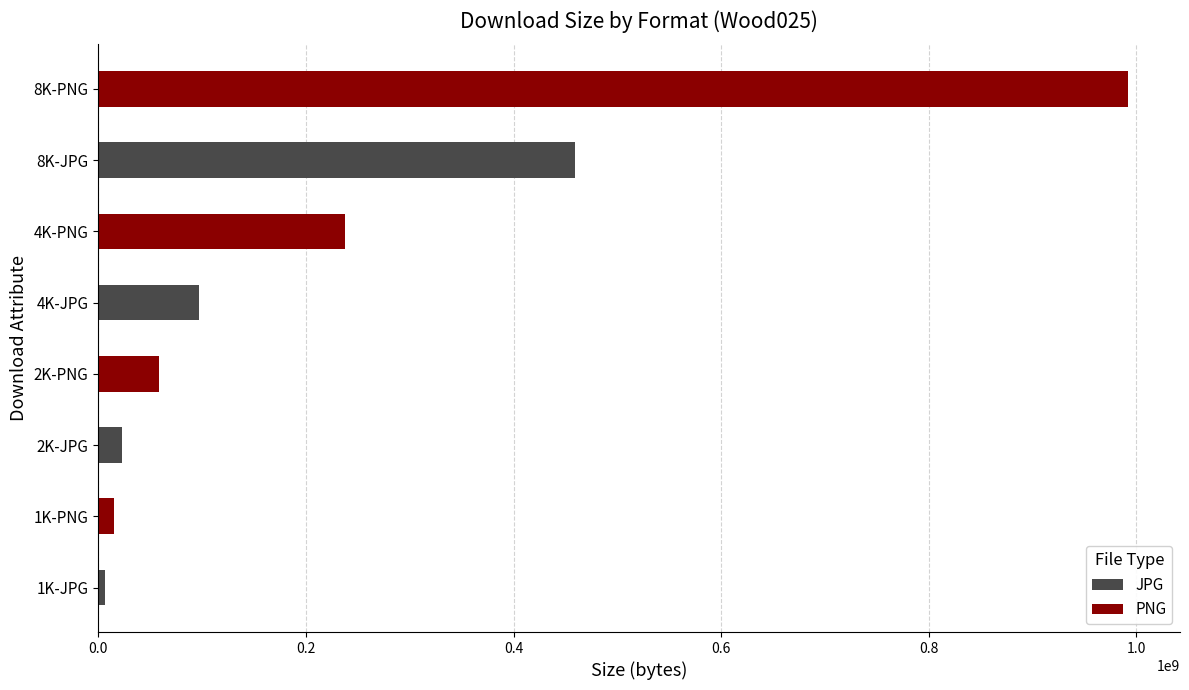

Rank the categories by PNG value from highest to lowest.

8K-JPG, 4K-JPG, 2K-JPG, 1K-JPG